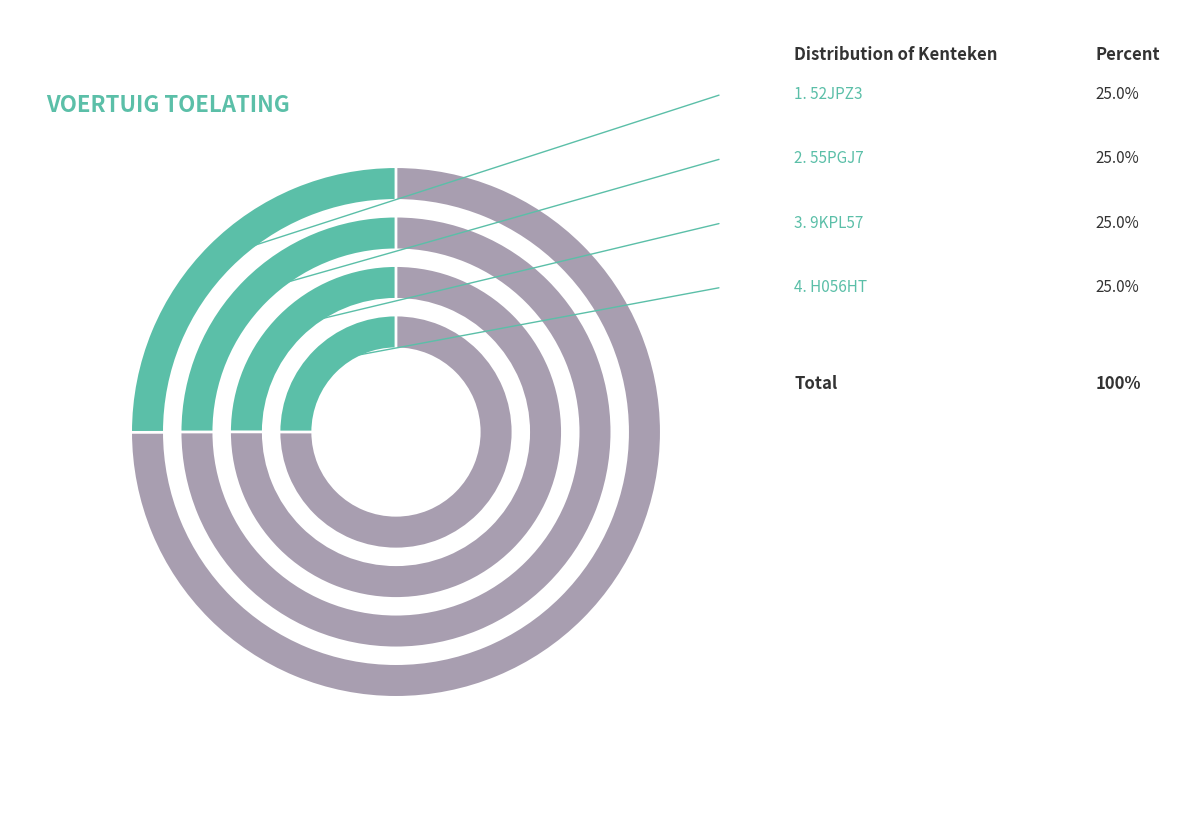

Does any single category account for the majority?

No